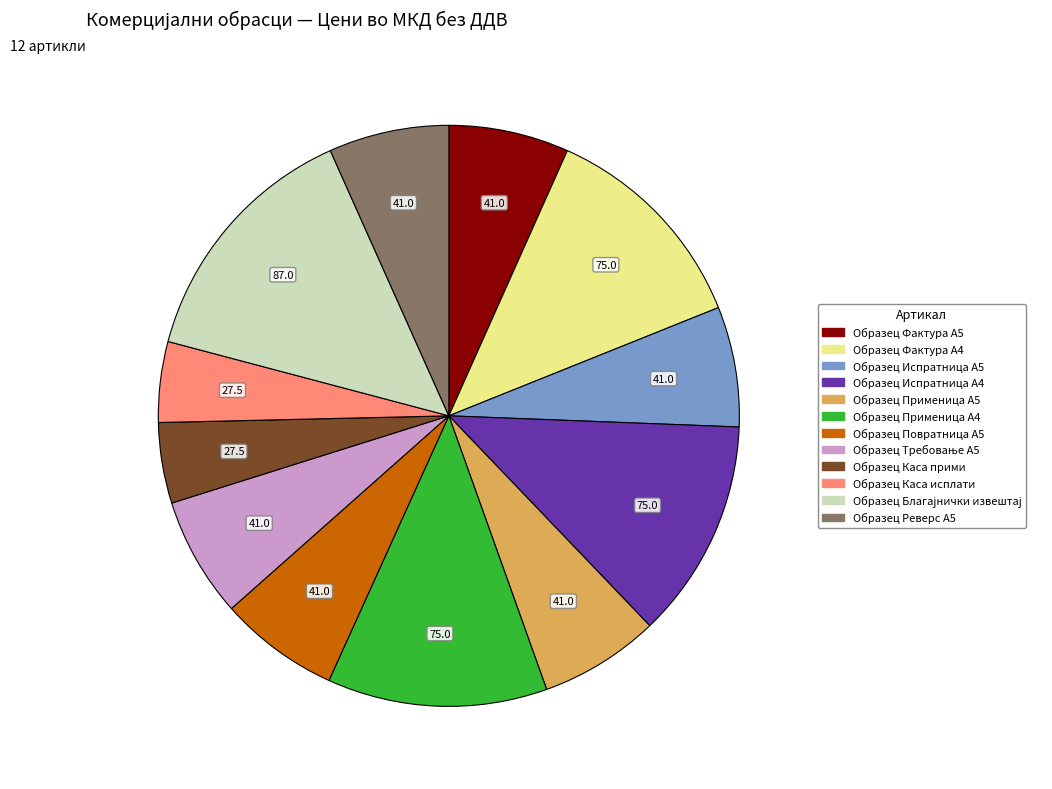

True or false: Образец Фактура А5 accounts for 1% of the total.

False